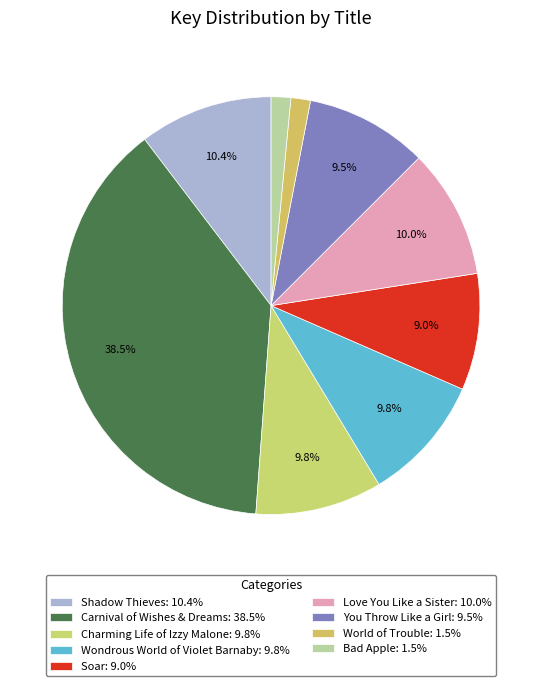

How many slices are in this pie chart?

9